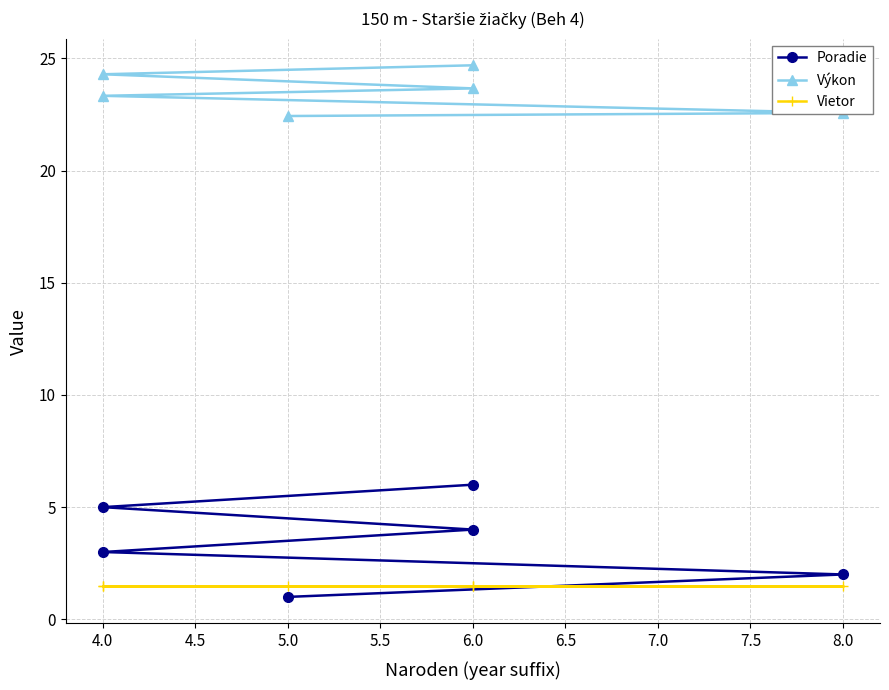

Which series changed the most between 4.5 and 5.5?

Poradie